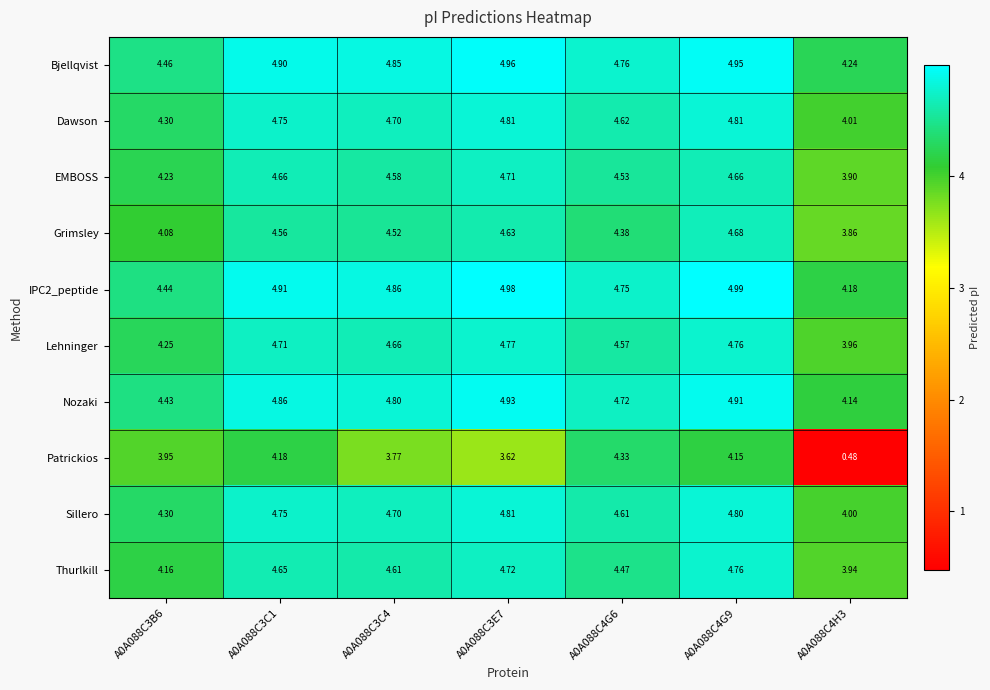

Which series has the largest range (max minus min)?

Patrickios